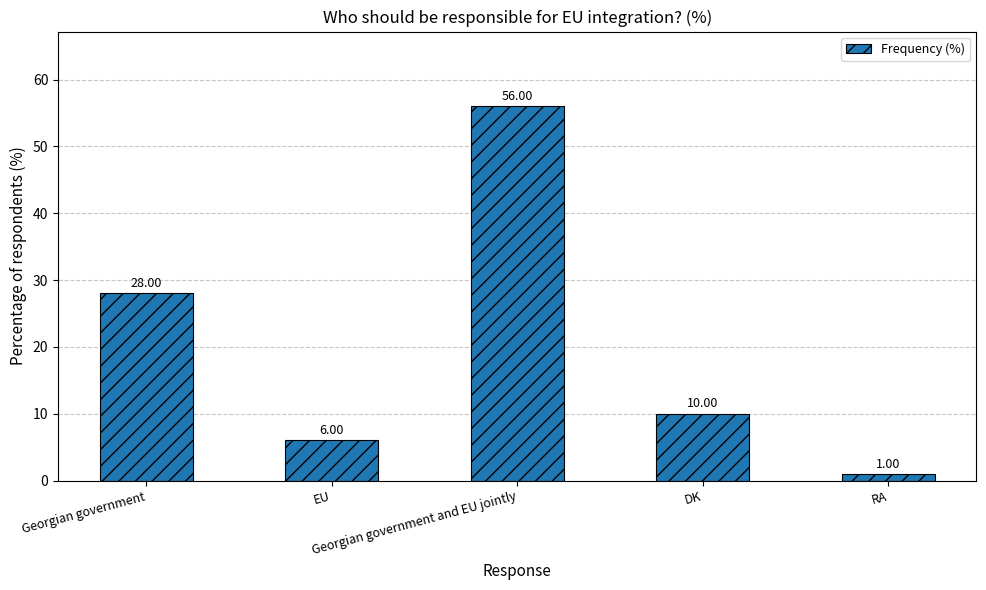

List the labels in order of value, smallest first.

RA, EU, DK, Georgian government, Georgian government and EU jointly